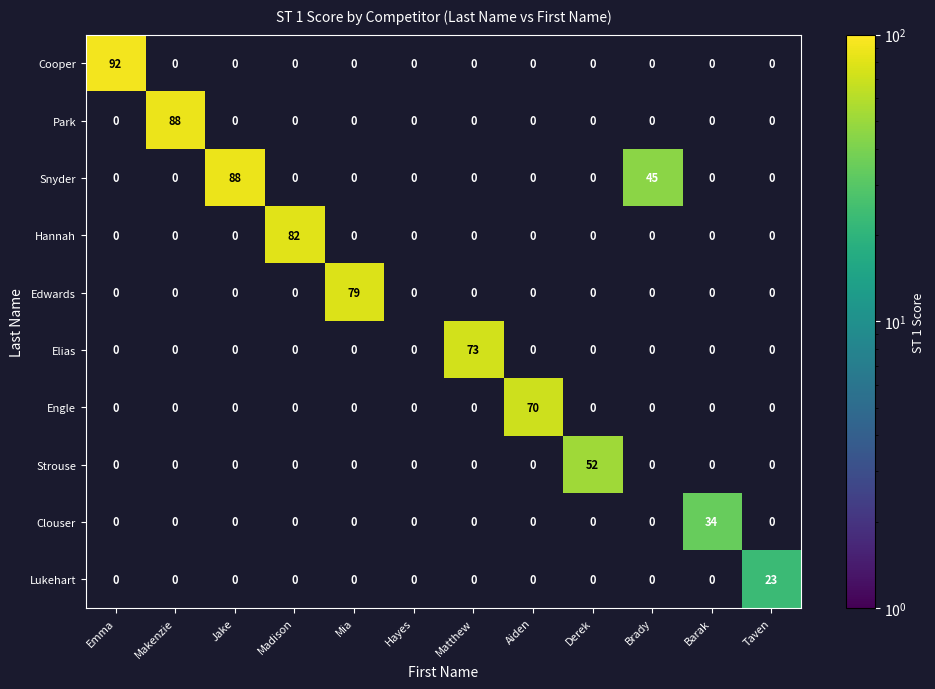

Which series has the largest range (max minus min)?

Cooper